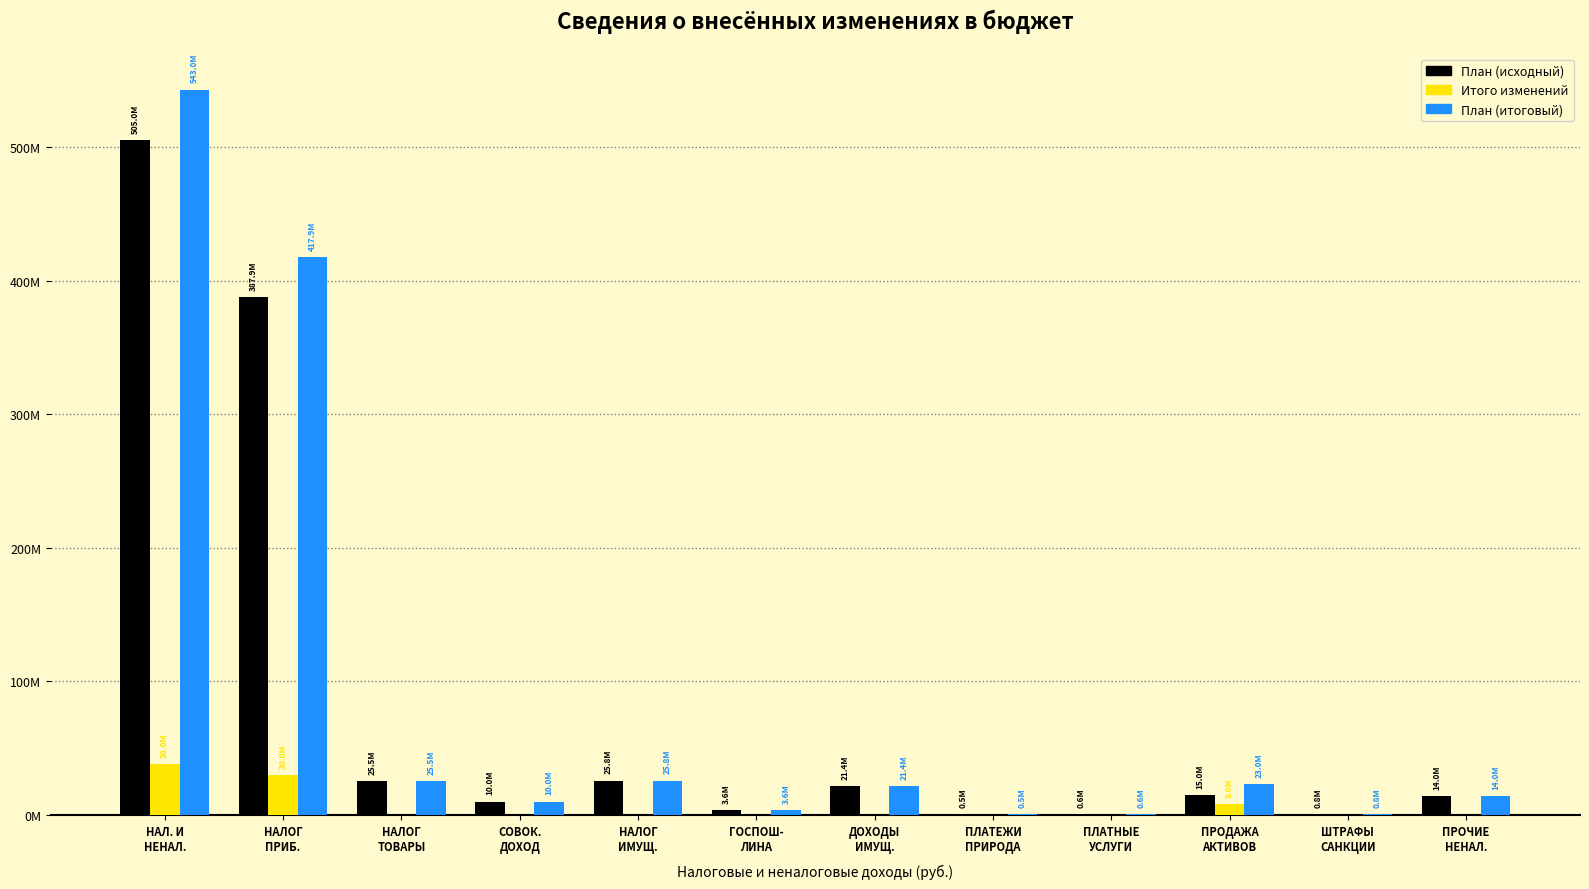

What is the sum of all План (итоговый) values?

1085943140.7